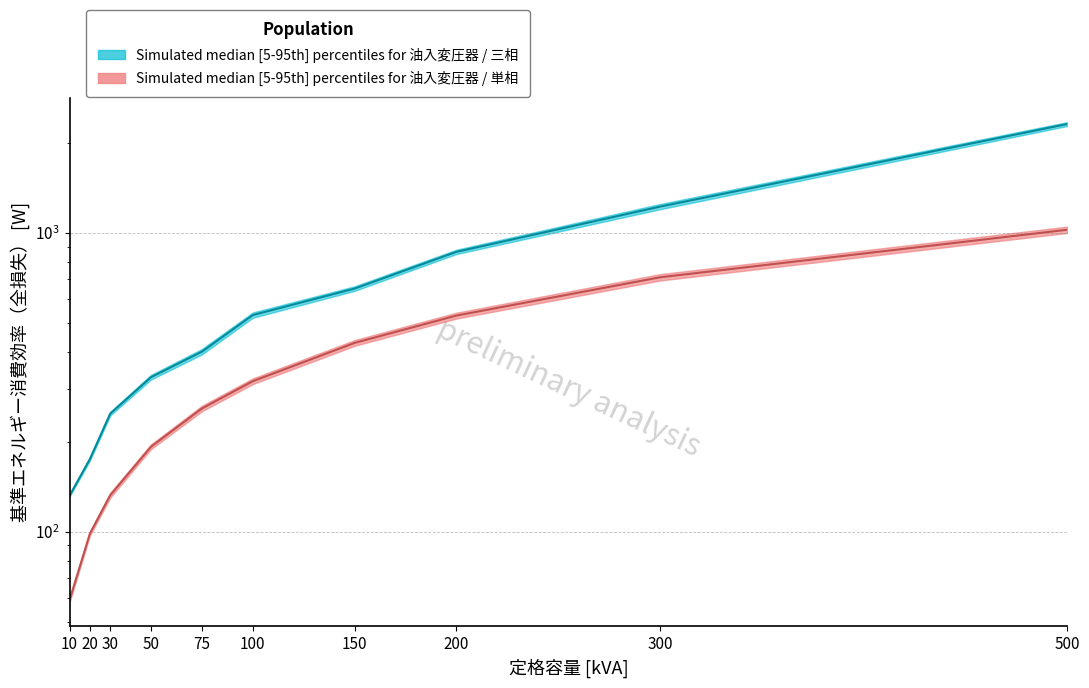

Is this an area chart (filled region under the line)?

No